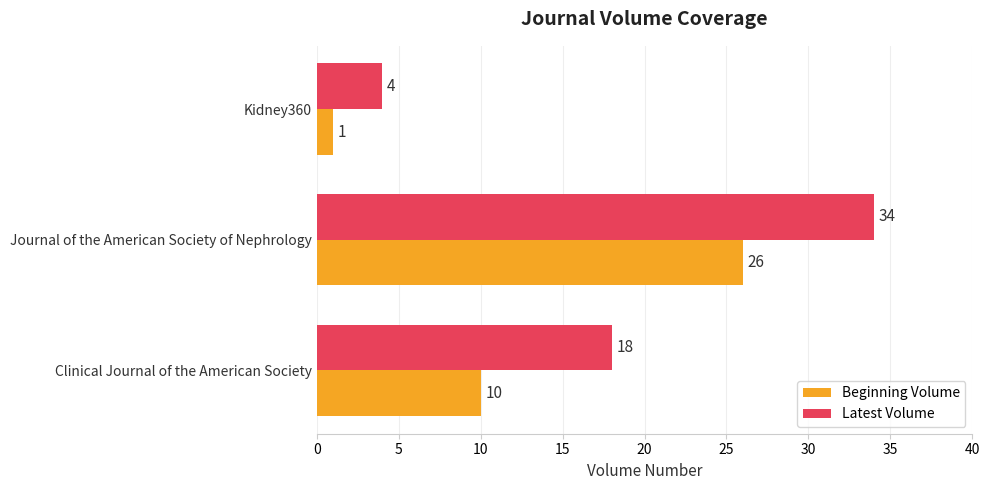

Which category has the highest value in the Latest Volume series?

Journal of the American Society of Nephrology